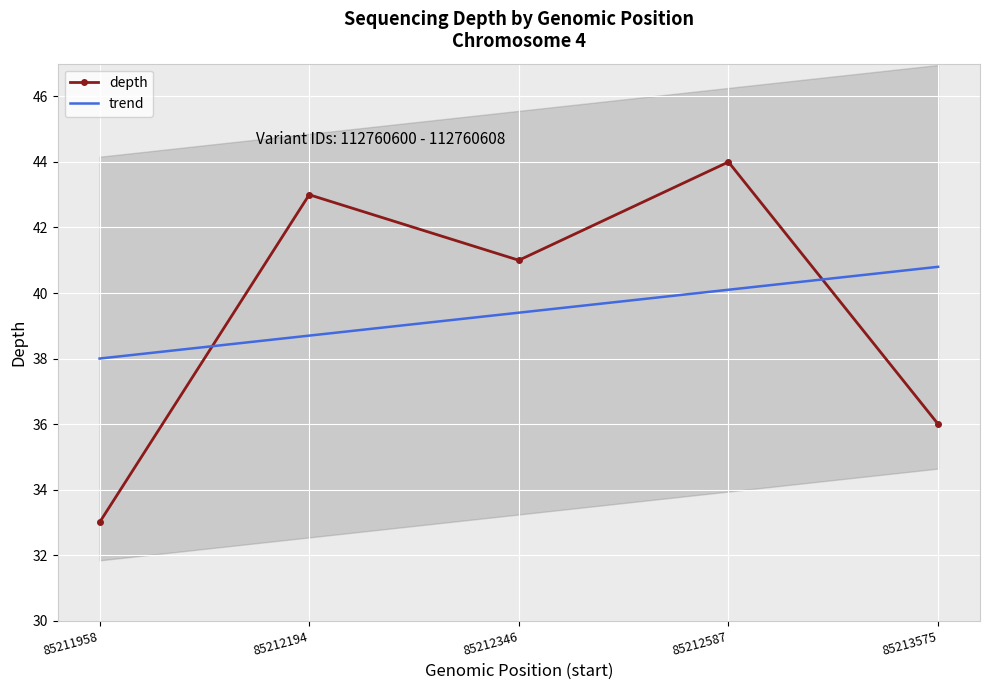

What is the highest value of the depth series?

44